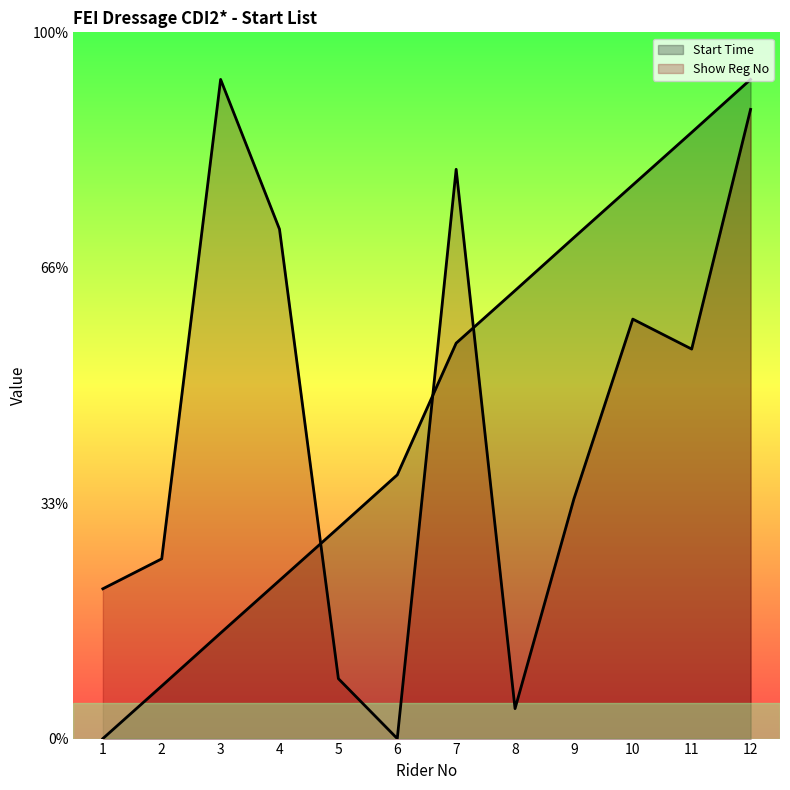

What is the value of the Show Reg No point at the 10th from the left?

17.8